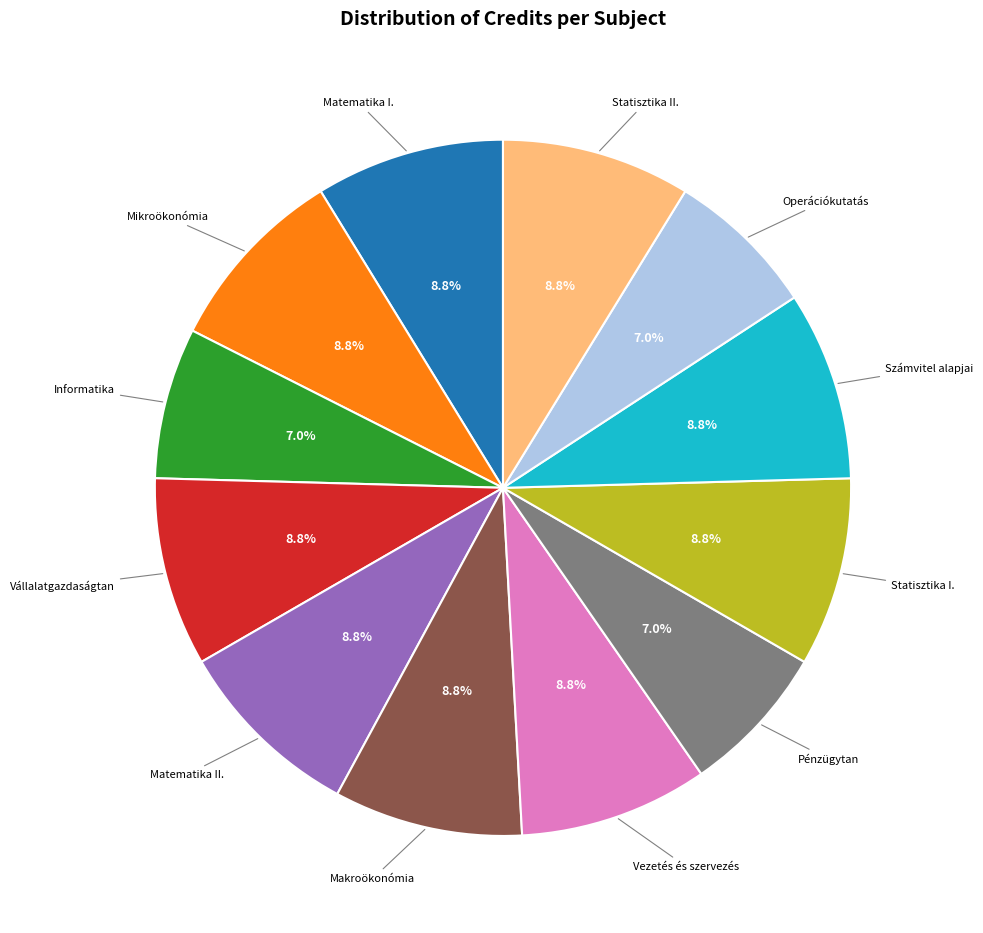

To the nearest percent, what is the average slice percentage?

8%